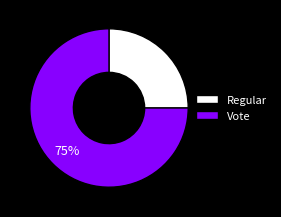

How many slices are in this pie chart?

2